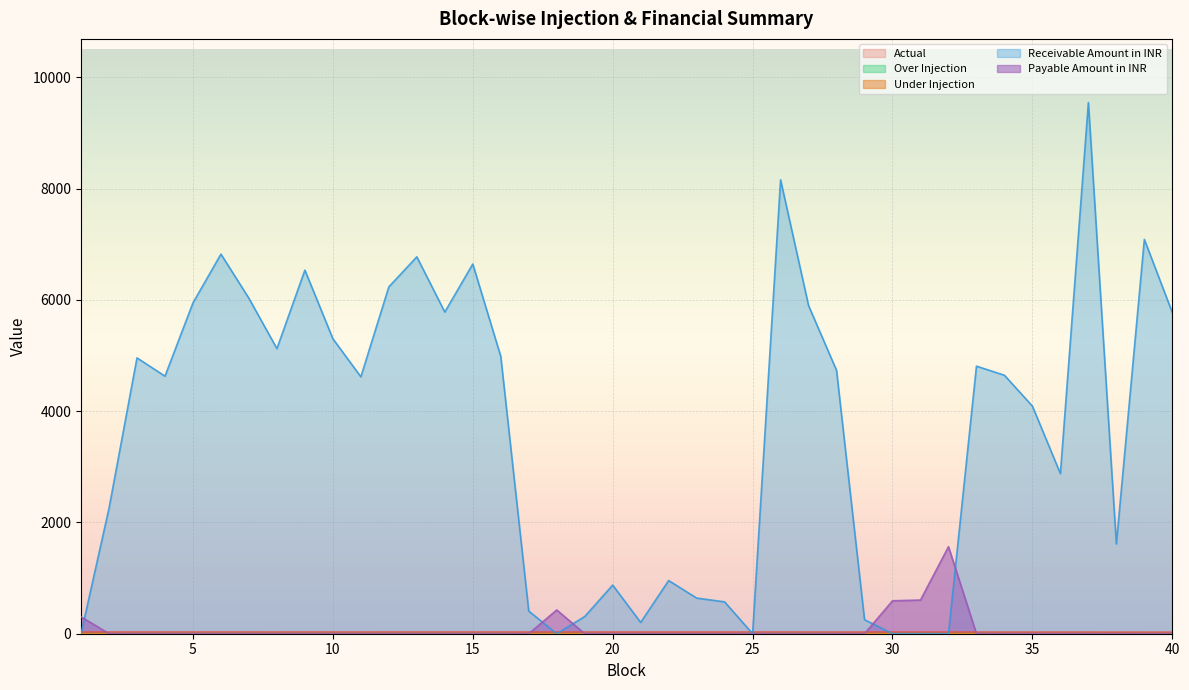

Which category has the highest value in the Receivable Amount in INR series?

37